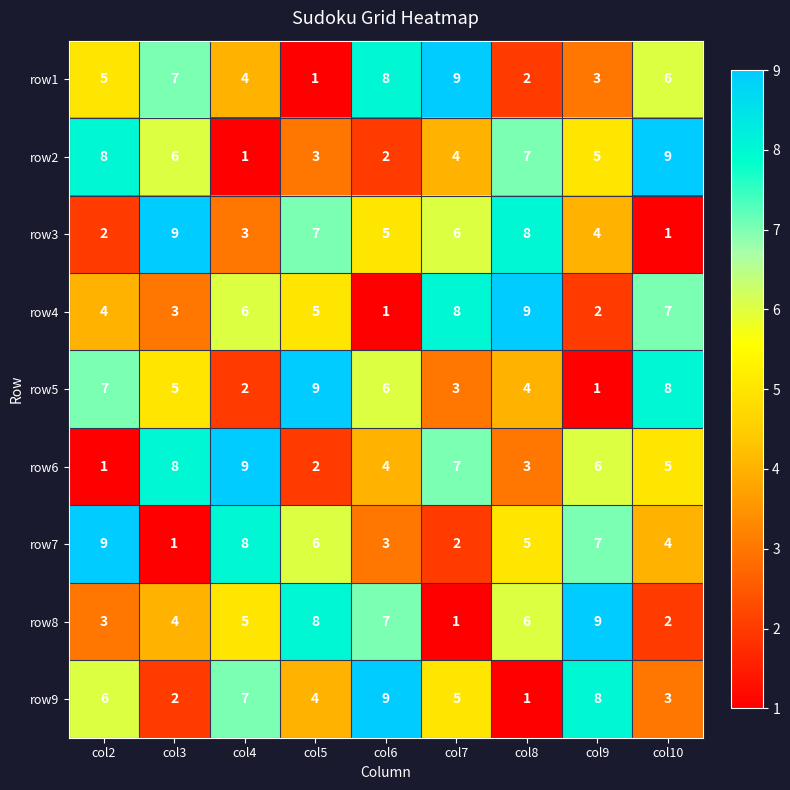

At how many categories does at least one series exceed 2?

9